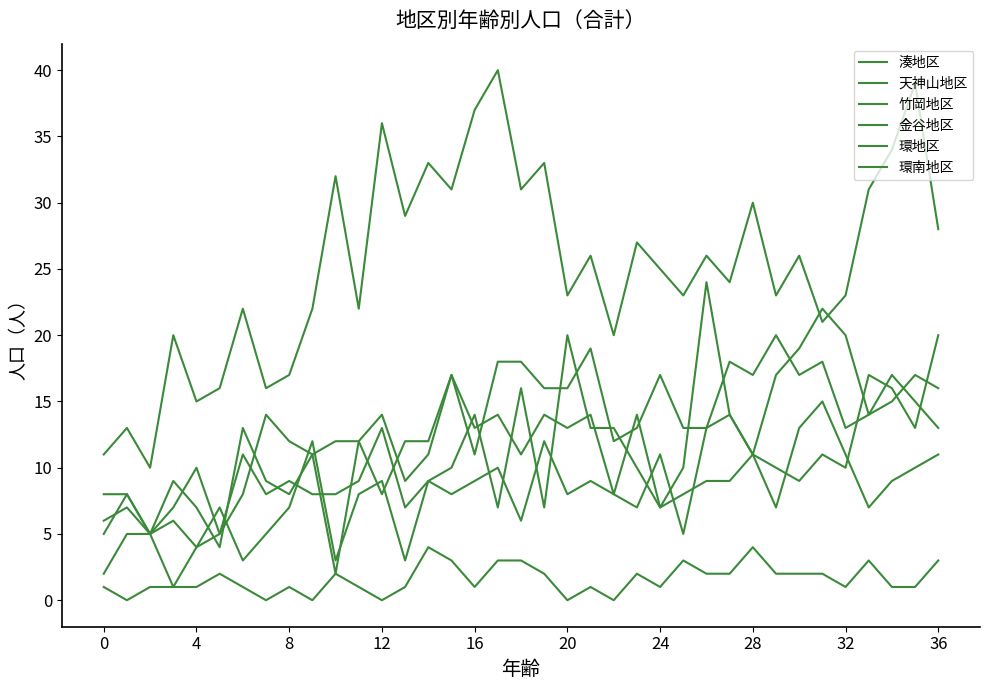

Reading left to right, transcribe all the data shown in this chart.

湊地区: 11	13	10	20	15	16	22	16	17	22	32	22	36	29	33	31	37	40	31	33	23	26	20	27	25	23	26	24	30	23	26	21	23	31	34	39	28
天神山地区: 5	8	5	6	4	5	11	8	9	8	8	9	13	7	9	10	14	7	16	7	20	13	13	10	7	8	9	9	11	10	9	11	10	17	16	13	20
竹岡地区: 6	7	5	9	7	4	13	9	8	11	2	12	8	12	12	17	13	14	11	14	13	14	8	14	7	10	24	14	11	17	19	22	20	14	17	15	13
金谷地区: 2	5	5	1	4	7	3	5	7	12	3	8	9	3	9	8	9	10	6	12	8	9	8	7	11	5	13	14	11	7	13	15	11	7	9	10	11
環地区: 8	8	5	7	10	5	8	14	12	11	12	12	14	9	11	17	11	18	18	16	16	19	12	13	17	13	13	18	17	20	17	18	13	14	15	17	16
環南地区: 1	0	1	1	1	2	1	0	1	0	2	1	0	1	4	3	1	3	3	2	0	1	0	2	1	3	2	2	4	2	2	2	1	3	1	1	3